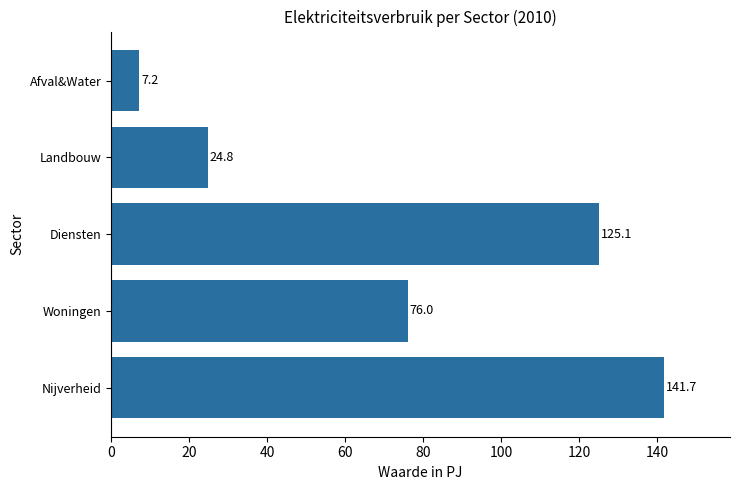

Which category has the lowest value across all series?

Afval&Water